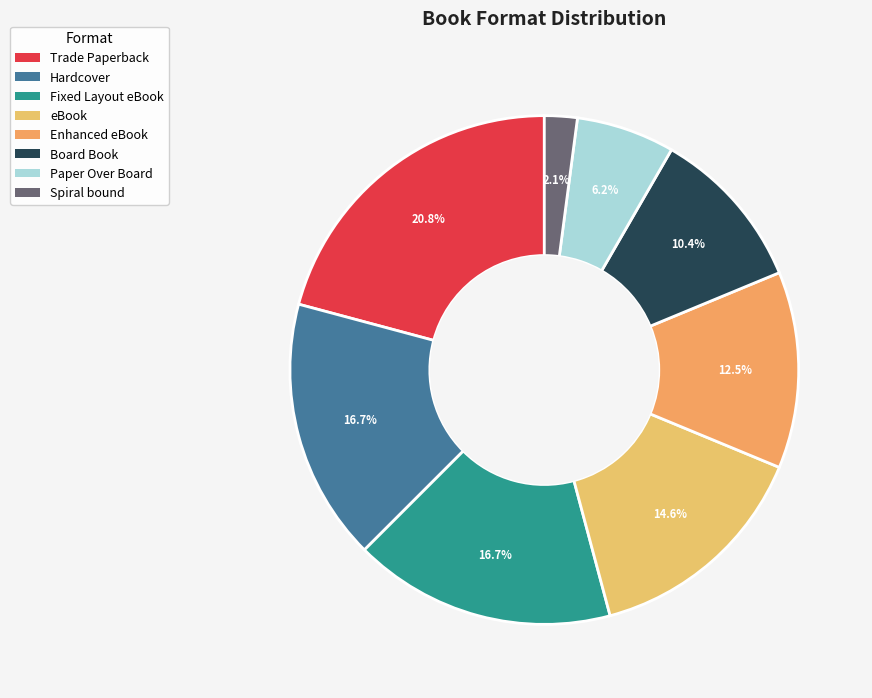

Which has a higher value, Trade Paperback or Board Book?

Trade Paperback